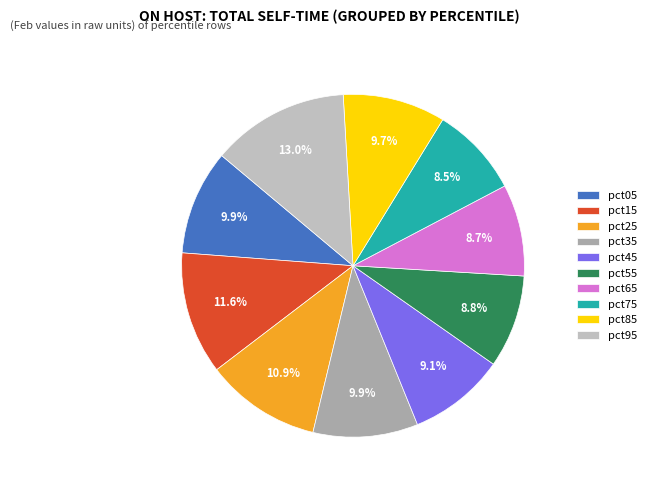

Count the number of slices in the pie.

10